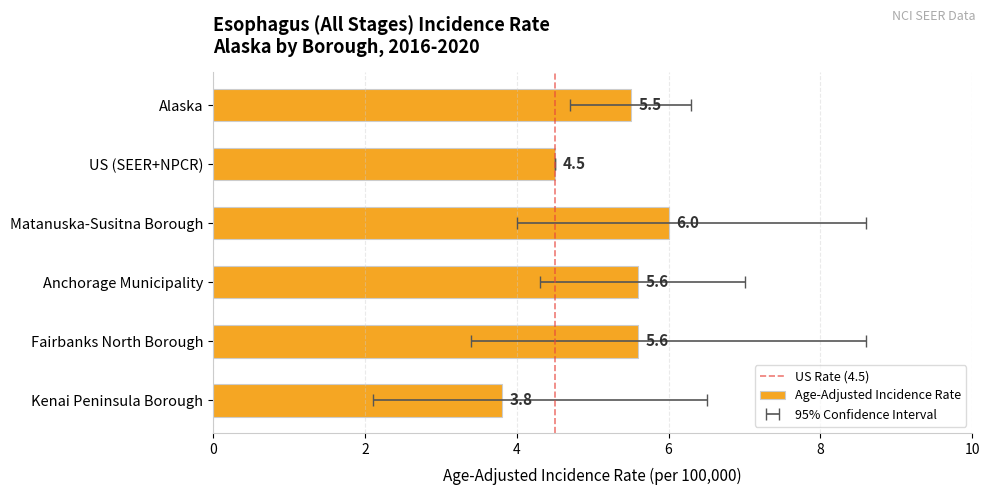

Which label corresponds to the smallest value in the chart?

Kenai Peninsula Borough